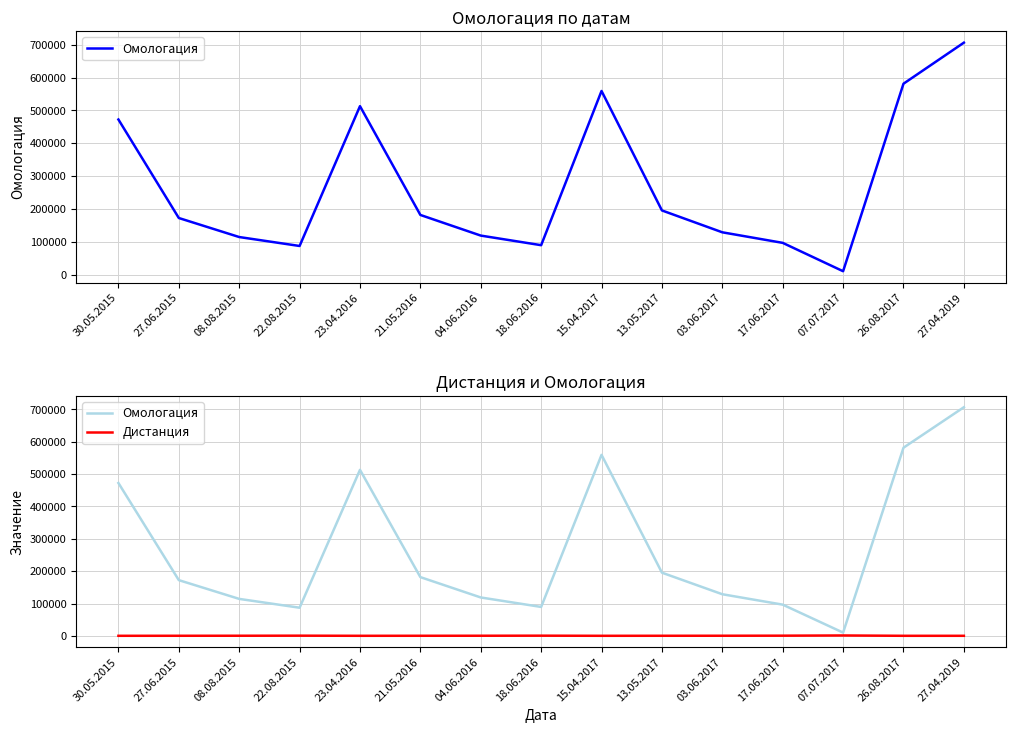

What is the label of the 13th point from the left?

07.07.2017